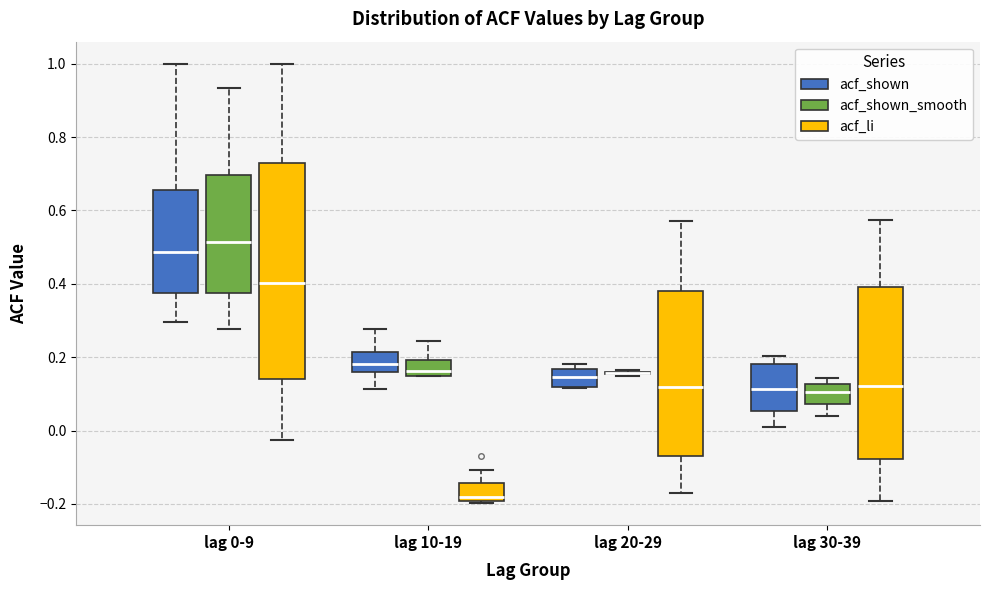

Reading left to right, transcribe this box plot: for each box, give where its median line is, the range the box spans, and where its two whiskers end, as read against the y-axis. The values are not printed on the chart, so give them approximately, as read against the axis.

lag 0-9 (acf_shown): median 0.48, box 0.38 to 0.66, whiskers 0.30 to 1.00
lag 0-9 (acf_shown_smooth): median 0.52, box 0.38 to 0.70, whiskers 0.28 to 0.94
lag 0-9 (acf_li): median 0.40, box 0.14 to 0.72, whiskers -0.02 to 1.00
lag 10-19 (acf_shown): median 0.18, box 0.16 to 0.22, whiskers 0.12 to 0.28
lag 10-19 (acf_shown_smooth): median 0.16, box 0.14 to 0.20, whiskers 0.14 to 0.24
lag 10-19 (acf_li): median -0.18, box -0.20 to -0.14, whiskers -0.20 (just below the box's lower edge) to -0.10
lag 20-29 (acf_shown): median 0.14, box 0.12 to 0.16, whiskers 0.12 to 0.18
lag 20-29 (acf_shown_smooth): box collapsed to a line at 0.16, whiskers 0.14 to 0.16
lag 20-29 (acf_li): median 0.12, box -0.08 to 0.38, whiskers -0.16 to 0.58
lag 30-39 (acf_shown): median 0.12, box 0.06 to 0.18, whiskers 0.02 to 0.20
lag 30-39 (acf_shown_smooth): median 0.10, box 0.08 to 0.12, whiskers 0.04 to 0.14
lag 30-39 (acf_li): median 0.12, box -0.08 to 0.40, whiskers -0.20 to 0.58